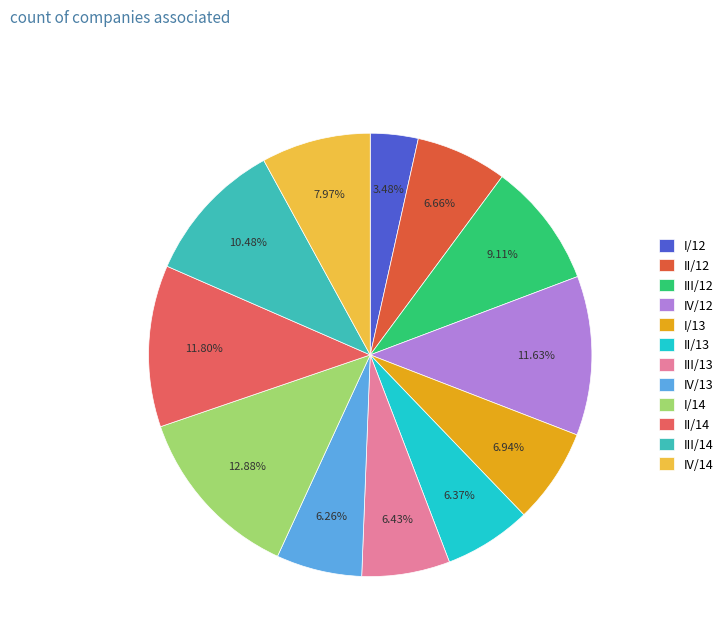

To the nearest percent, what portion does I/14 represent?

13%